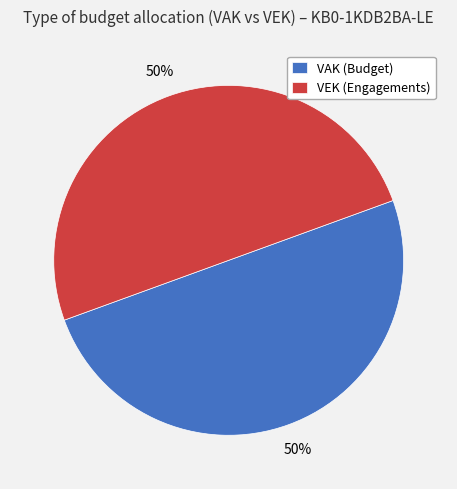

How many slices are in this pie chart?

2